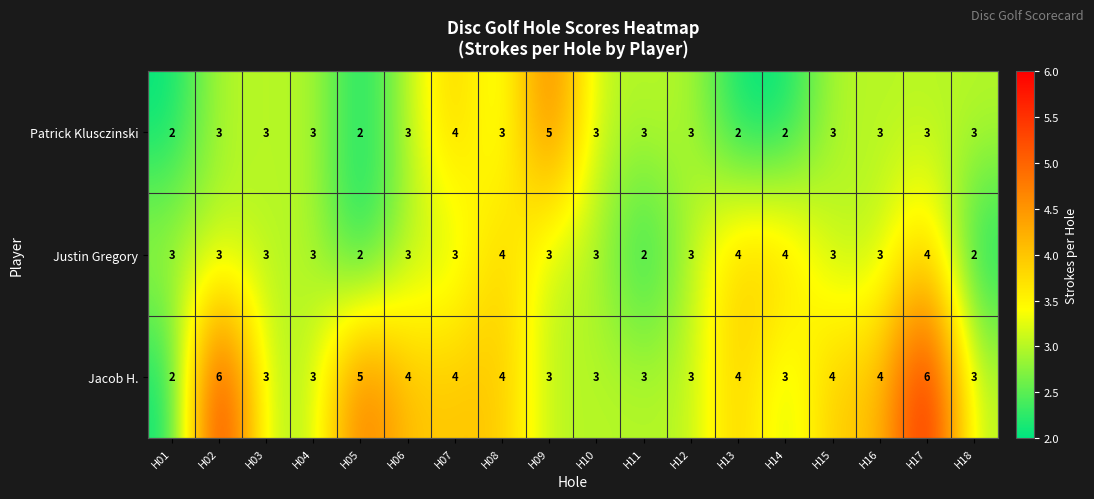

How many Jacob H. values are between 3 and 4?

14